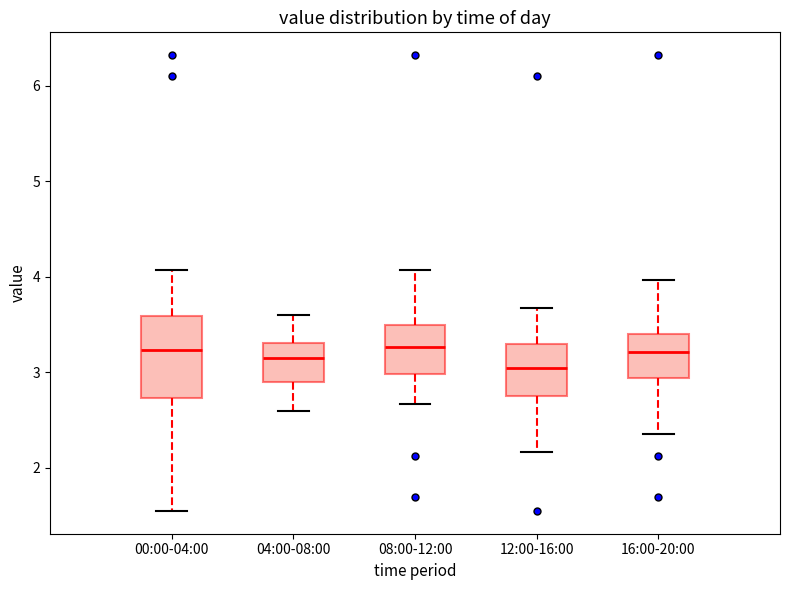

Reading left to right, transcribe this box plot: for each box, give where its median line is, the range the box spans, and where its two whiskers end, as read against the y-axis. The values are not printed on the chart, so give them approximately, as read against the axis.

00:00-04:00: median 3.2, box 2.7 to 3.6, whiskers 1.6 to 4.1
04:00-08:00: median 3.2, box 2.9 to 3.3, whiskers 2.6 to 3.6
08:00-12:00: median 3.3, box 3.0 to 3.5, whiskers 2.7 to 4.1
12:00-16:00: median 3.1, box 2.8 to 3.3, whiskers 2.2 to 3.7
16:00-20:00: median 3.2, box 2.9 to 3.4, whiskers 2.4 to 4.0